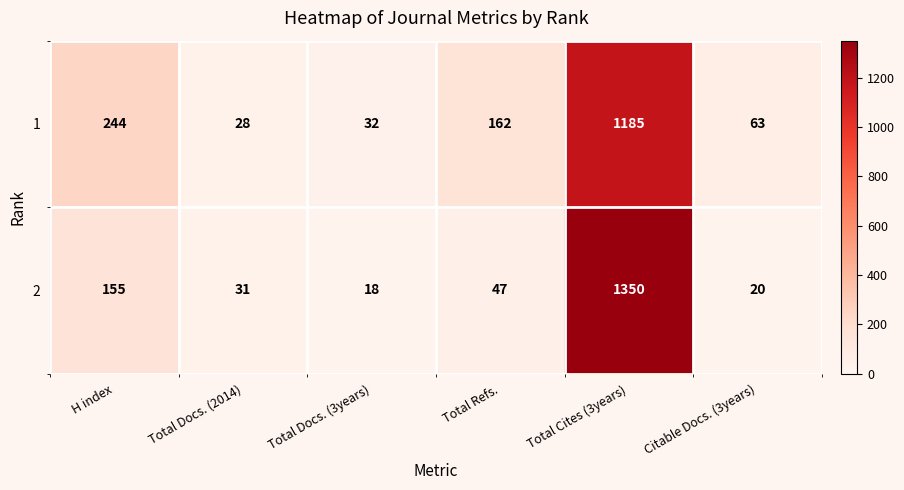

How many series are shown in this chart?

2